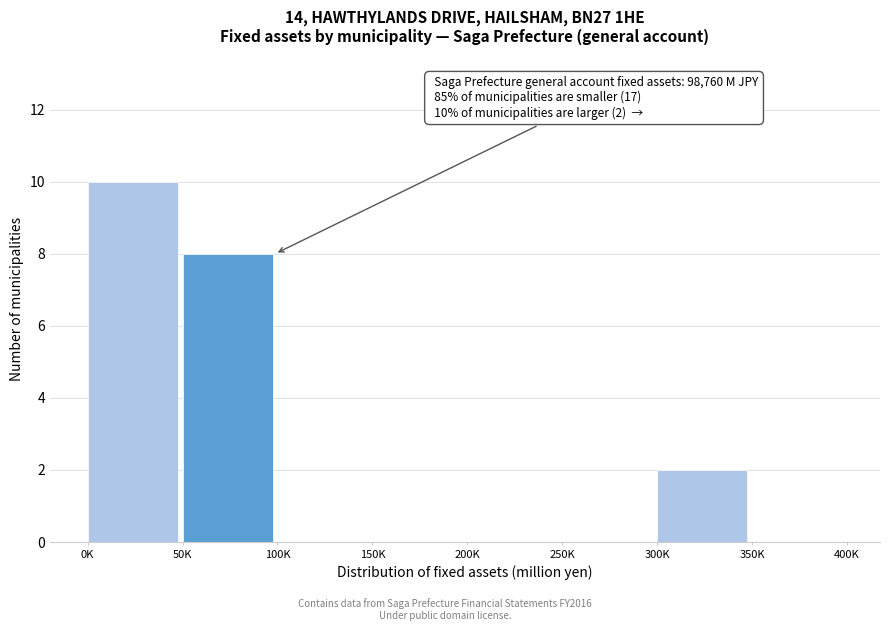

Reading right to left, transcribe all the data shown in this chart.

350K=0	300K=2	250K=0	200K=0	150K=0	100K=0	50K=8	0K=10